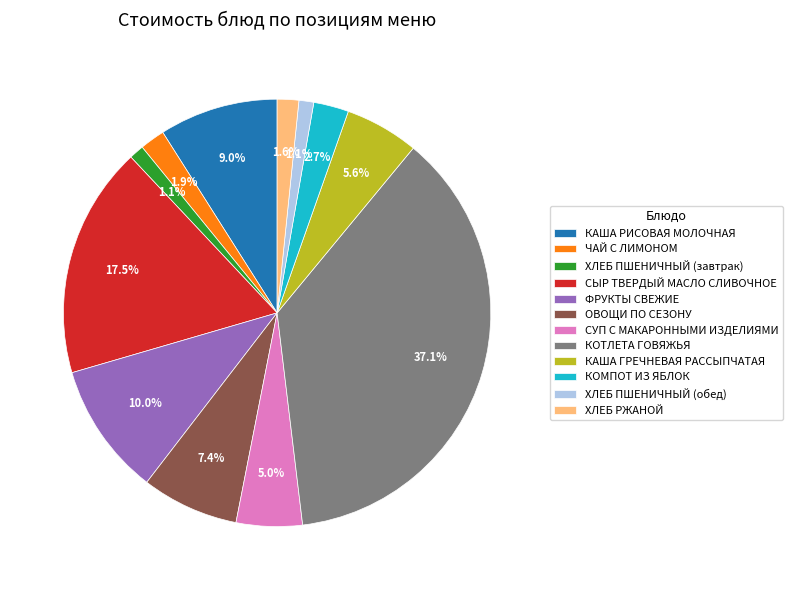

Is КОТЛЕТА ГОВЯЖЬЯ the majority of the pie?

No